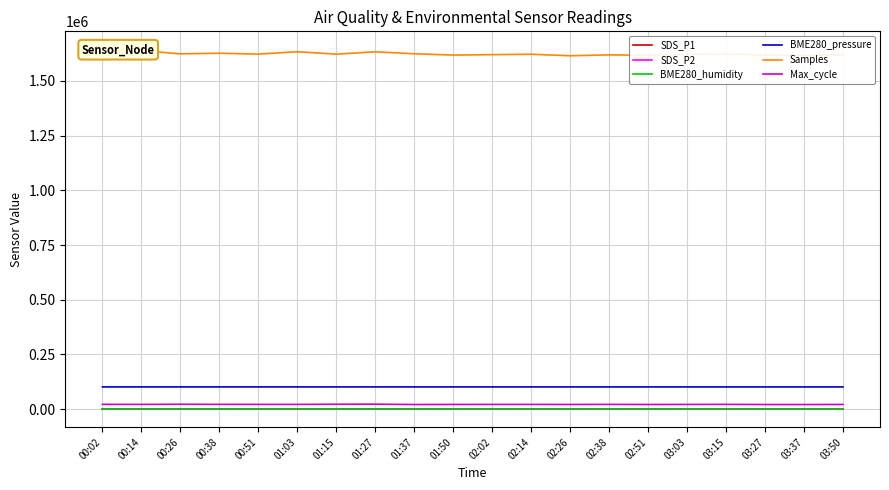

List the series in order of their peak value, lowest first.

SDS_P2, SDS_P1, BME280_humidity, Max_cycle, BME280_pressure, Samples